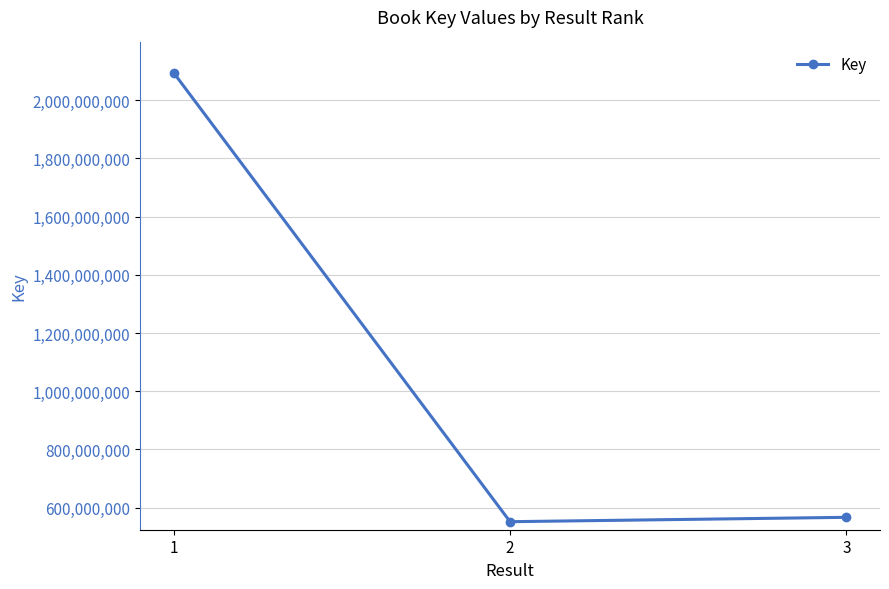

List the labels in order of value, largest first.

1, 3, 2